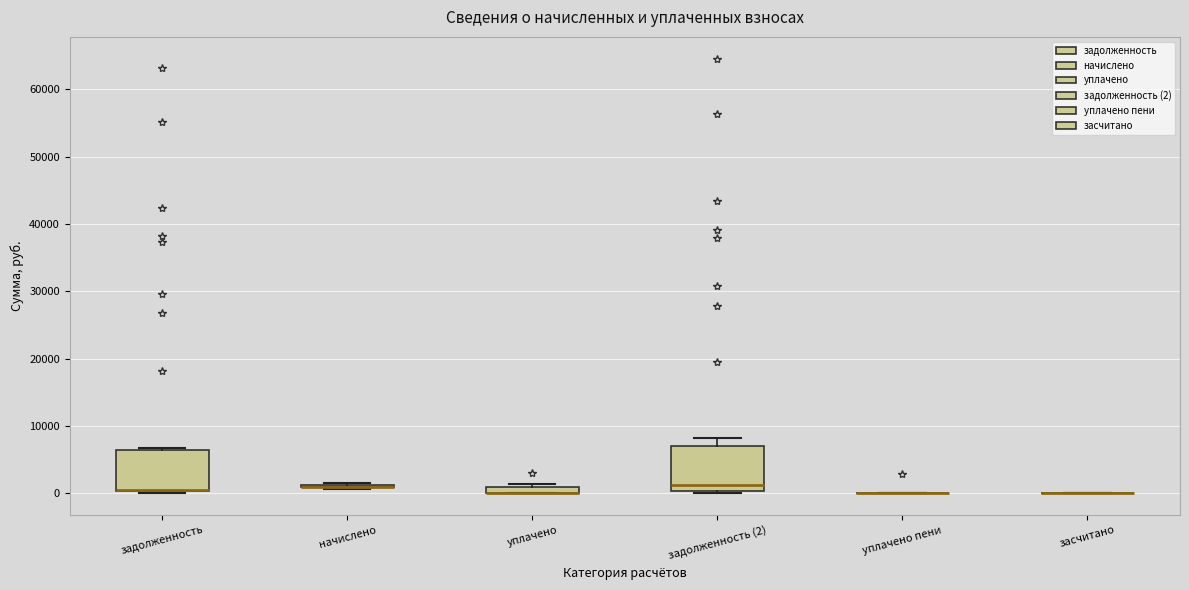

Where is the upper edge of the box for задолженность on the y-axis? The values are not printed on the chart, so give them approximately, as read against the axis.

6000